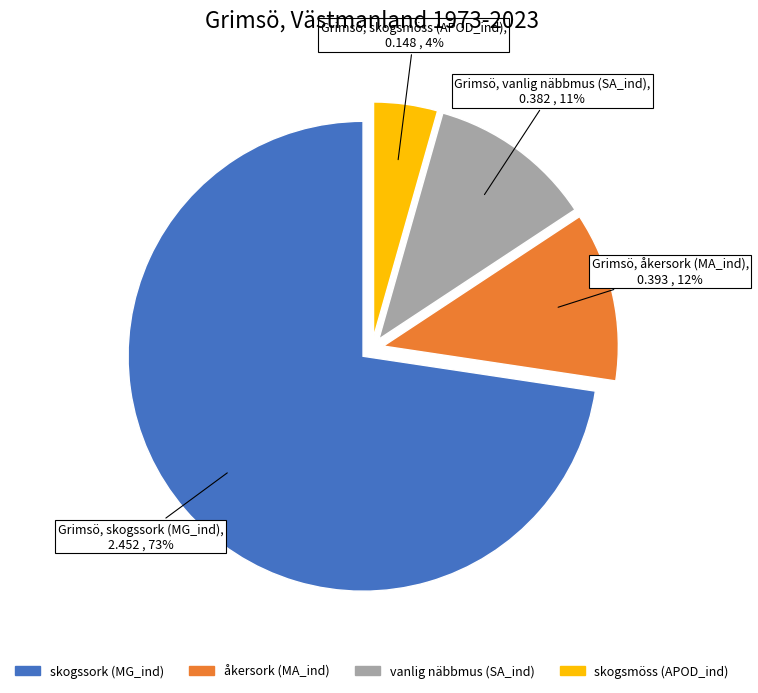

Which has a higher value, skogssork (MG_ind) or skogsmöss (APOD_ind)?

skogssork (MG_ind)